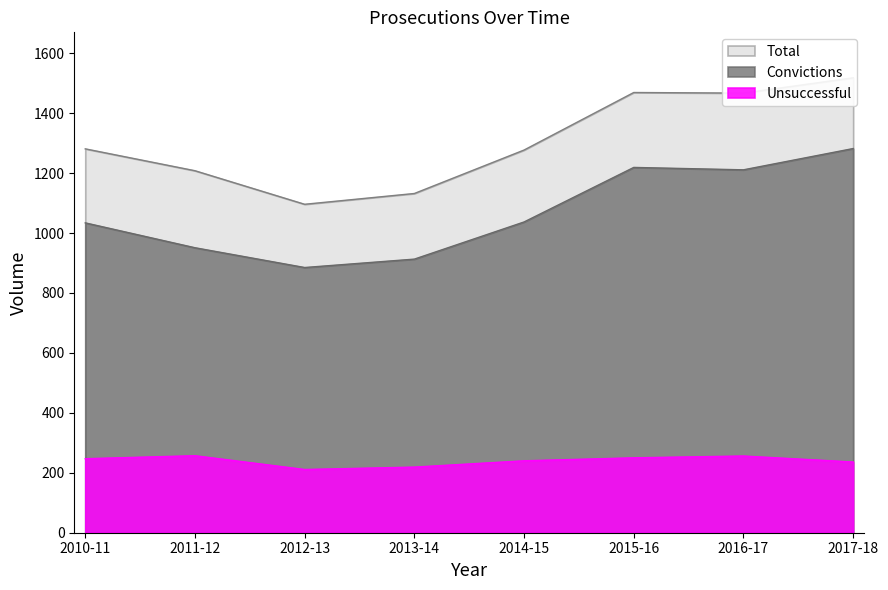

What is the total value across all series at 2016-17?

2934